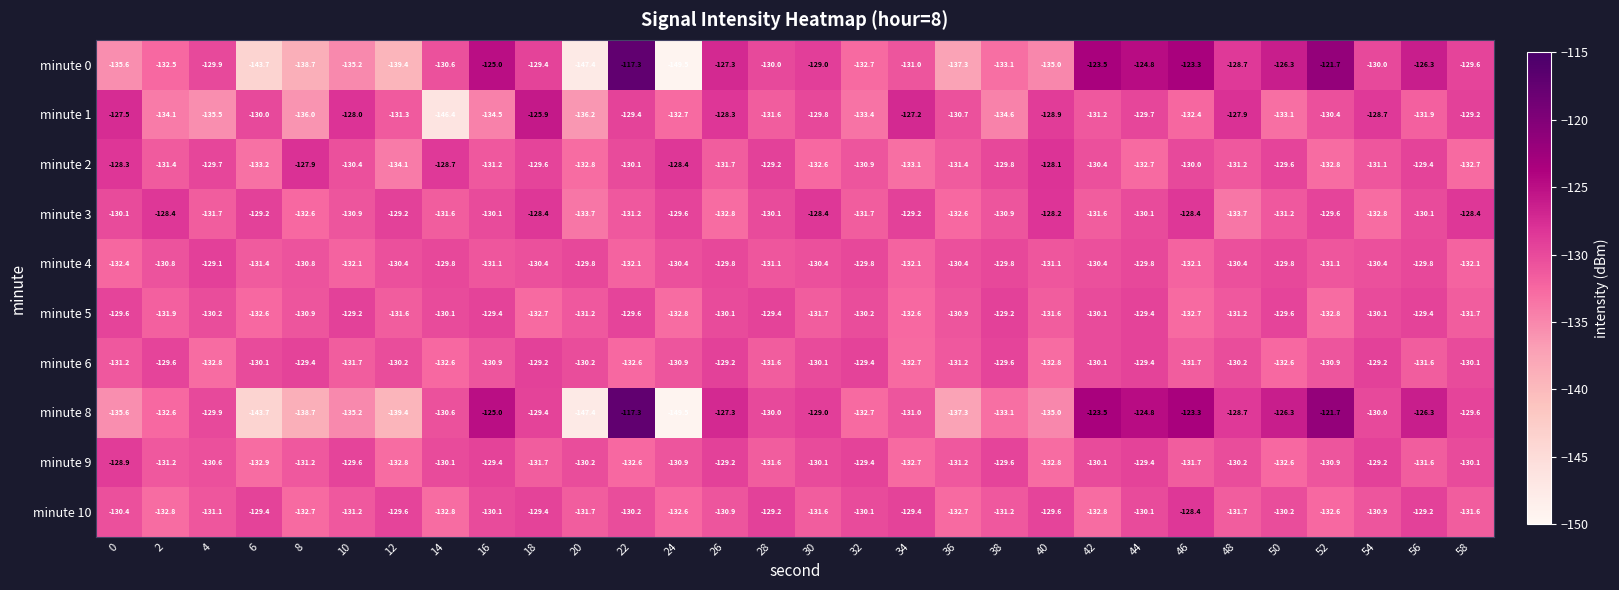

What is the spread (max minus min) of values at 24?

21.1